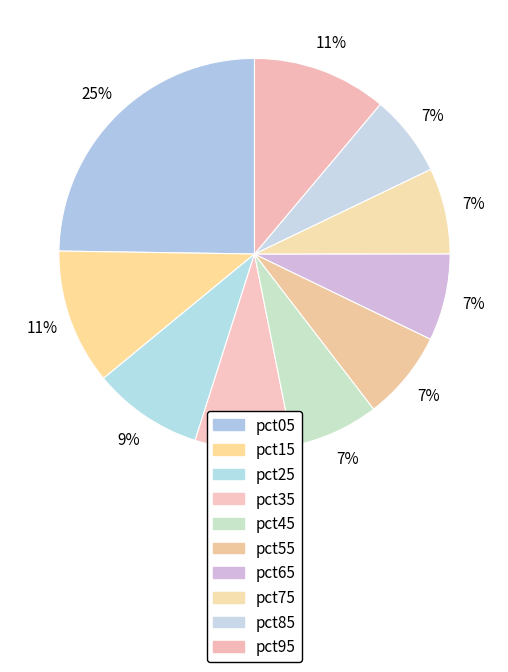

Is the sum of pct15 and pct65 greater than half?

No